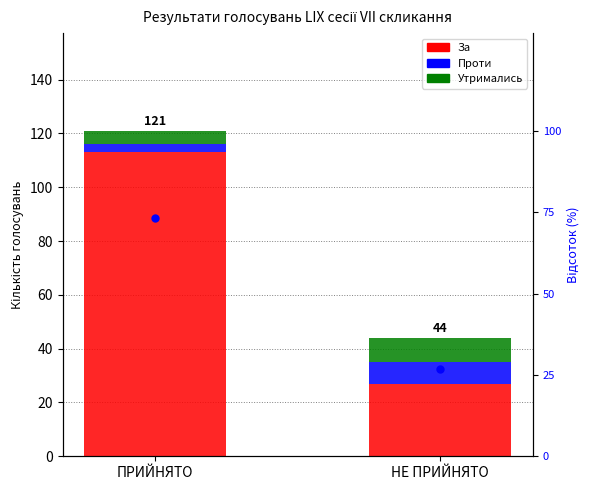

How many series are shown in this chart?

4